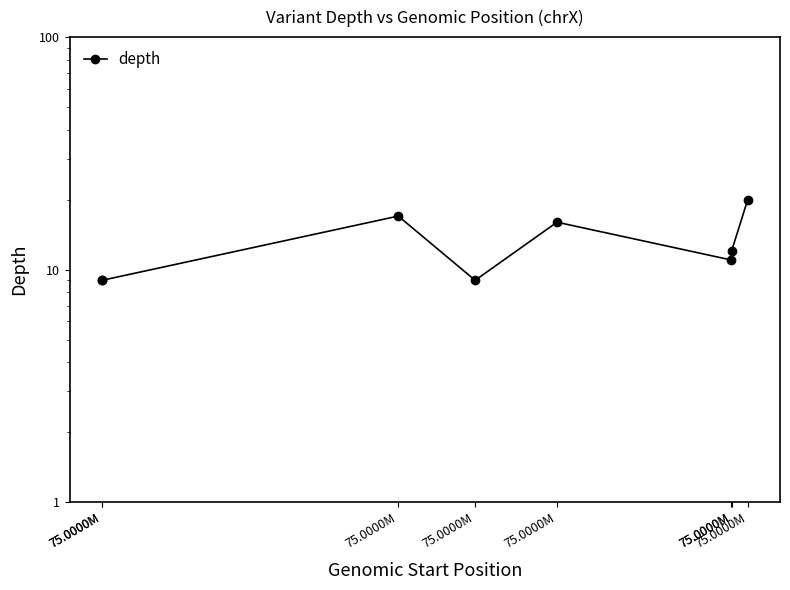

What is the sum of all values?

103